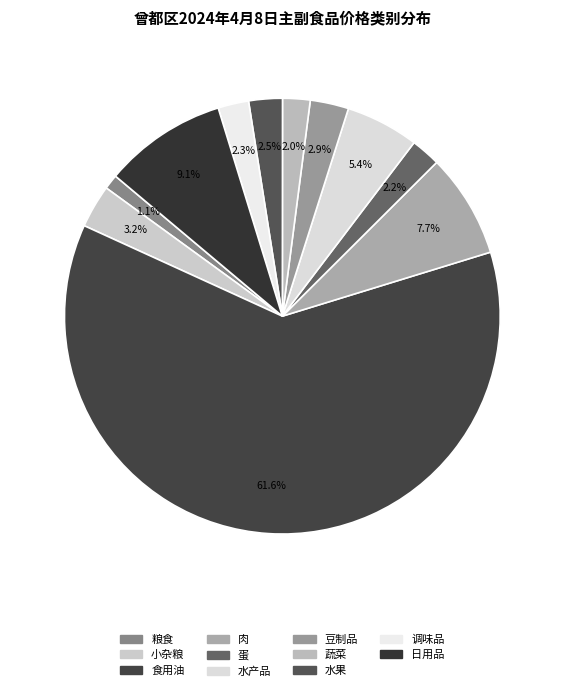

Which category has the biggest portion of the pie?

食用油